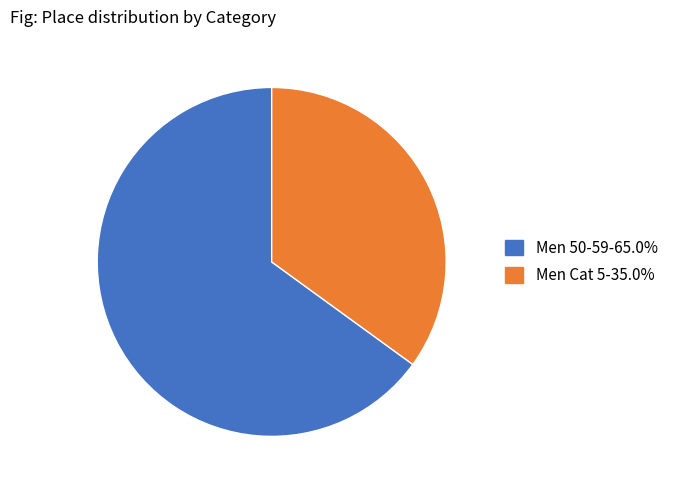

Rank the categories by value from lowest to highest.

Men Cat 5, Men 50-59